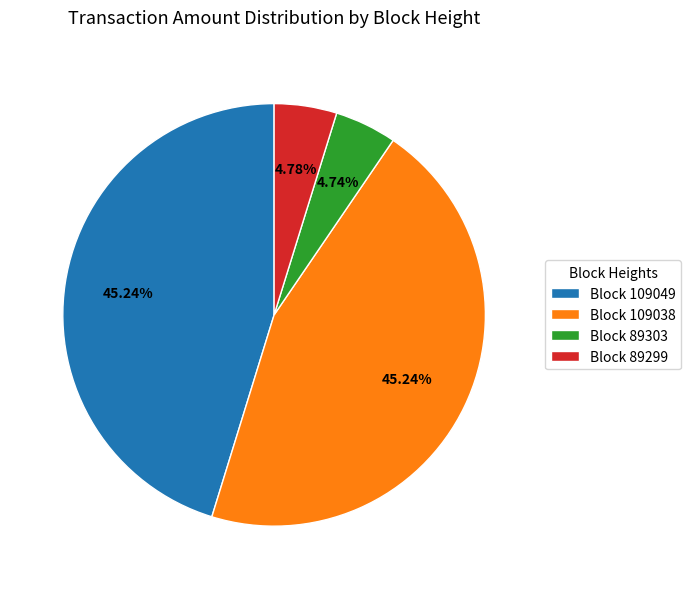

Does Block 89299 account for over 50% of the chart?

No